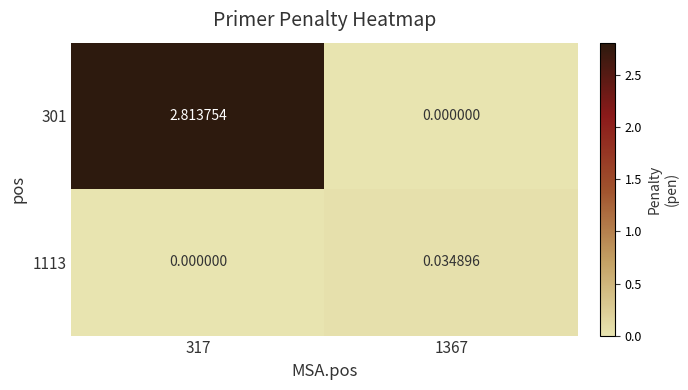

Is the value of 1113 at 1367 greater than the value of 301 at 317?

No